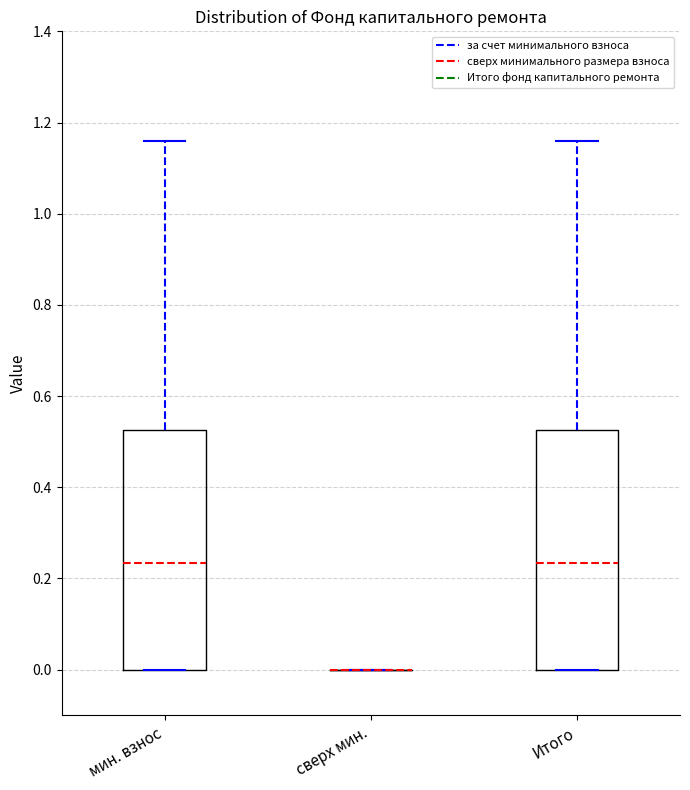

Reading left to right, transcribe this box plot: for each box, give where its median line is, the range the box spans, and where its two whiskers end, as read against the y-axis. The values are not printed on the chart, so give them approximately, as read against the axis.

мин. взнос: median 0.24, box 0.00 to 0.52, whiskers 0.00 to 1.16
сверх мин.: box collapsed to a line at 0.00, whiskers 0.00 to 0.00
Итого: median 0.24, box 0.00 to 0.52, whiskers 0.00 to 1.16